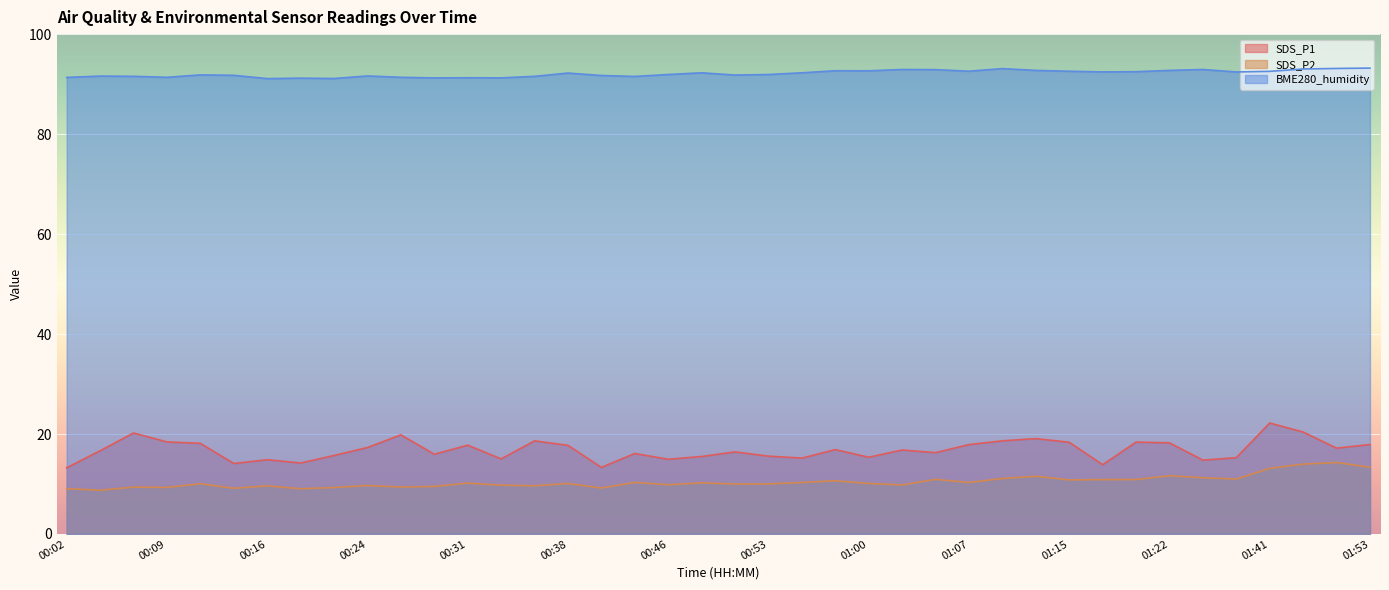

What is the sum of the SDS_P2 values at 00:36 and 01:00?

19.8